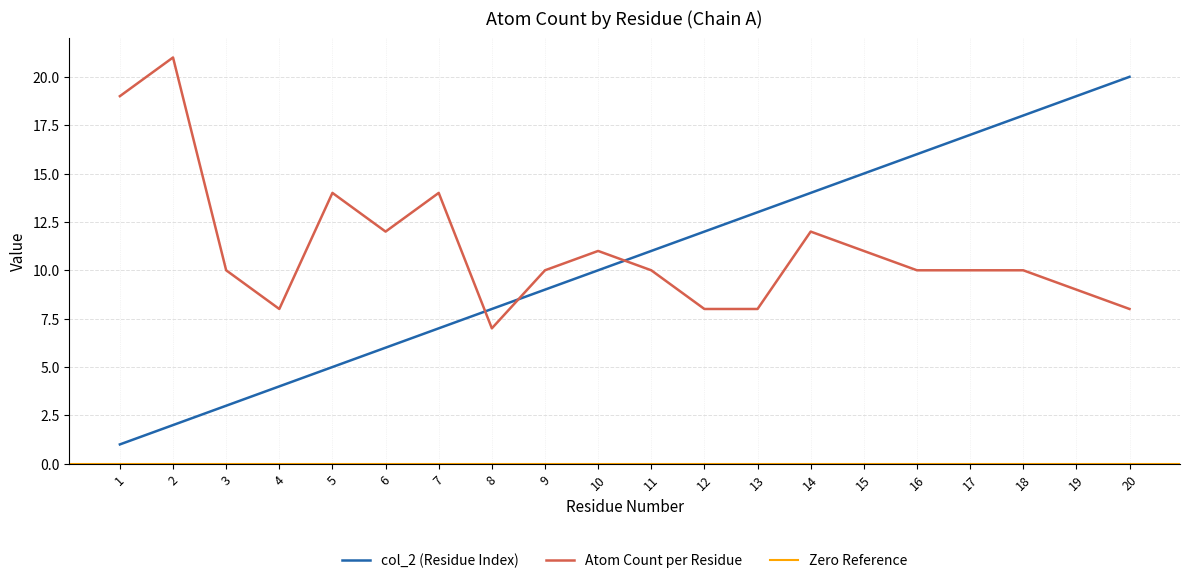

At which category does Atoms per Residue reach its first local valley?

4